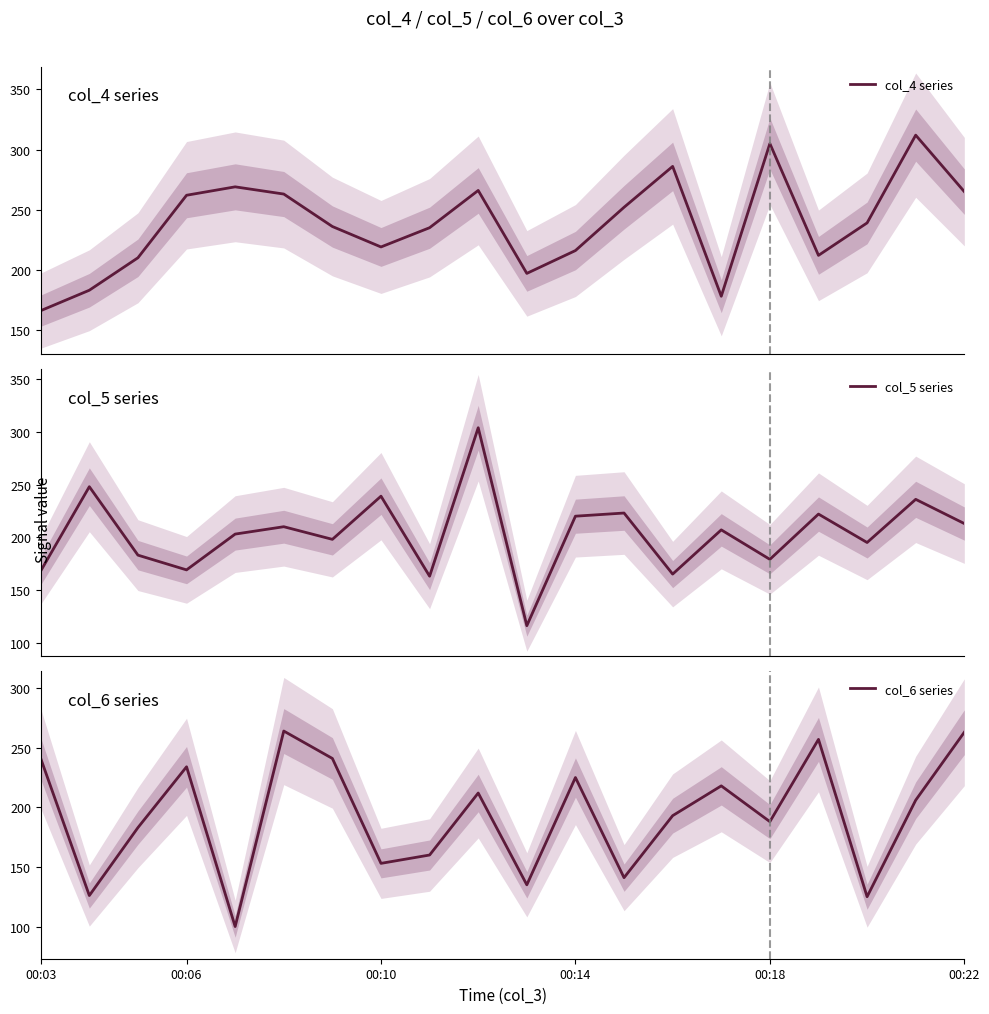

What are all the series names shown in the legend?

col_4 series, col_5 series, col_6 series